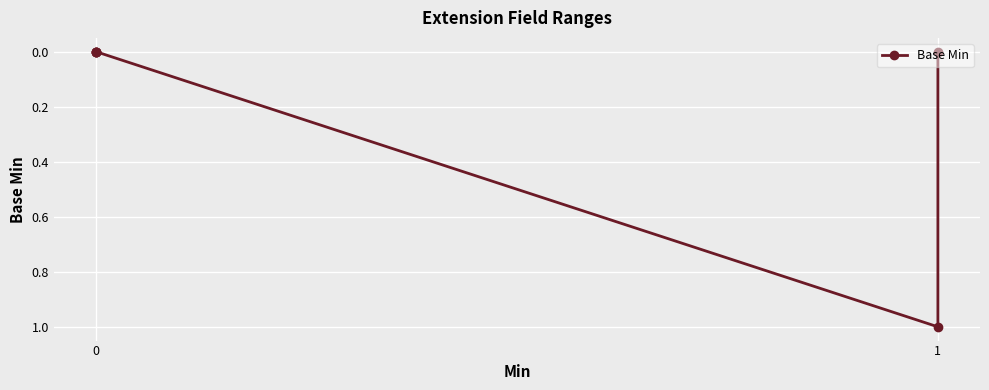

True or false: the data shows -1 at 0.

False